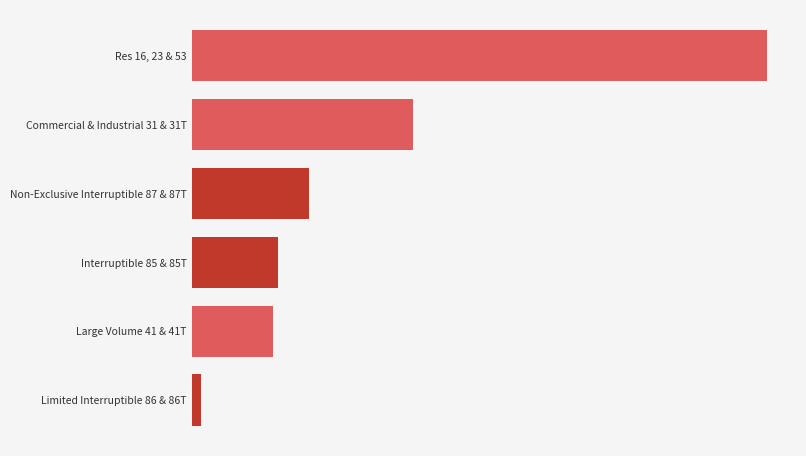

Does the chart contain any negative values?

No